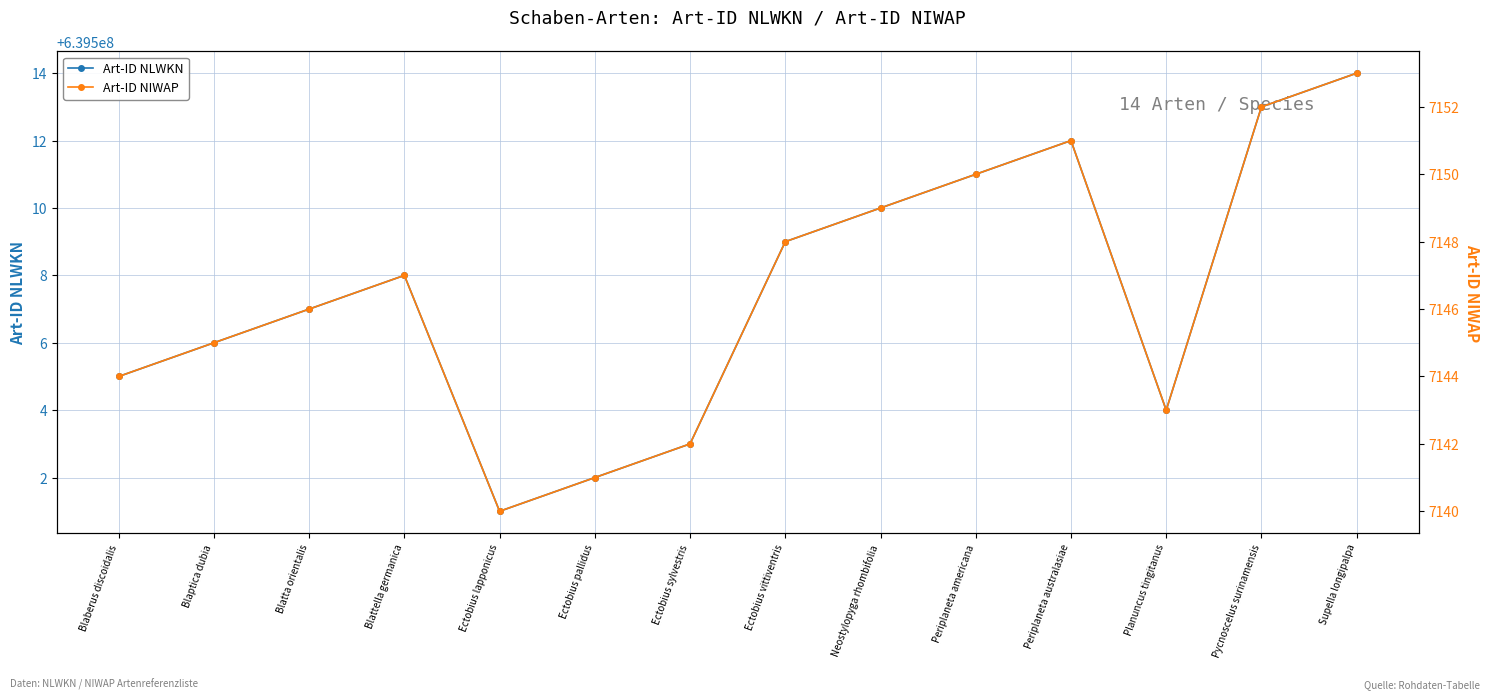

True or false: Art-ID NLWKN and Art-ID NIWAP cross at least once.

False